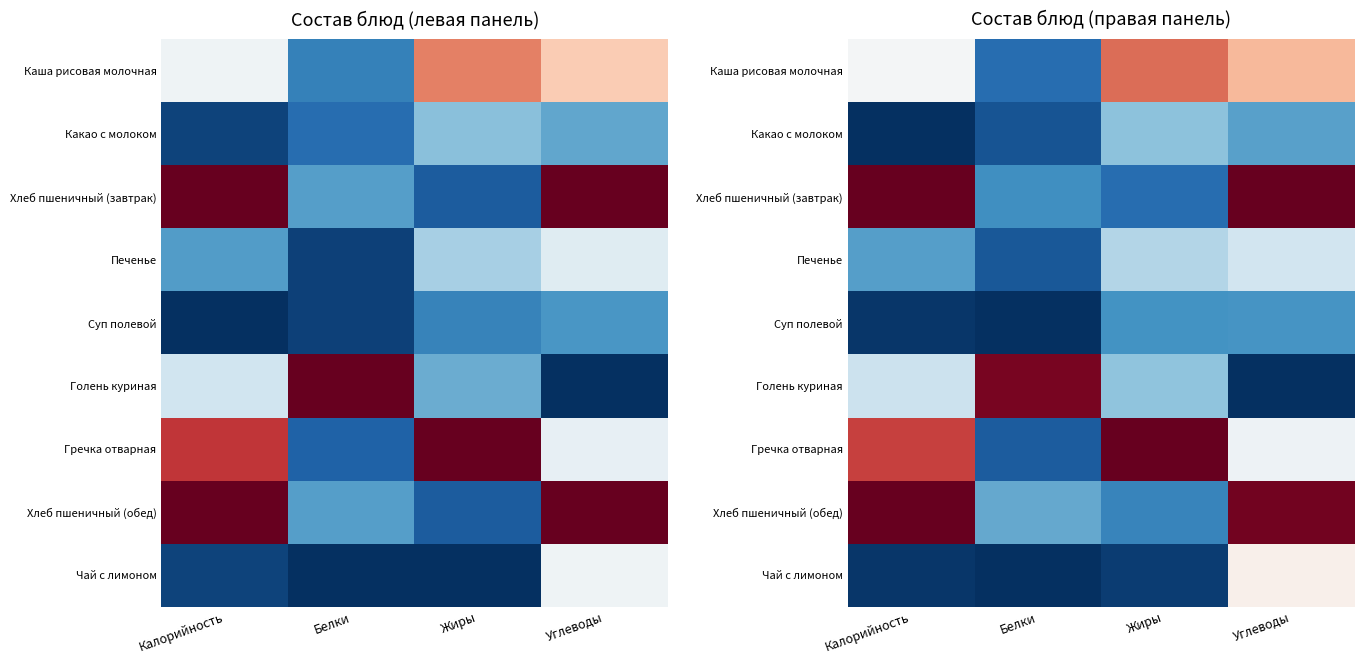

How many categories are shown in the chart?

4